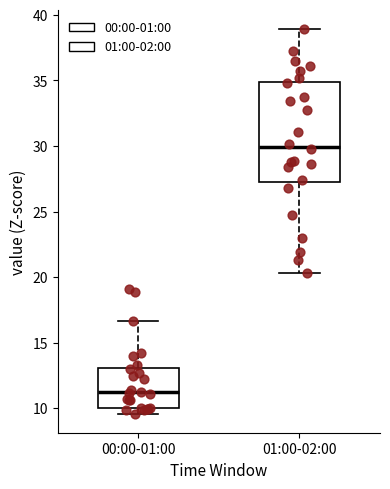

Which box has the lowest median line?

00:00-01:00